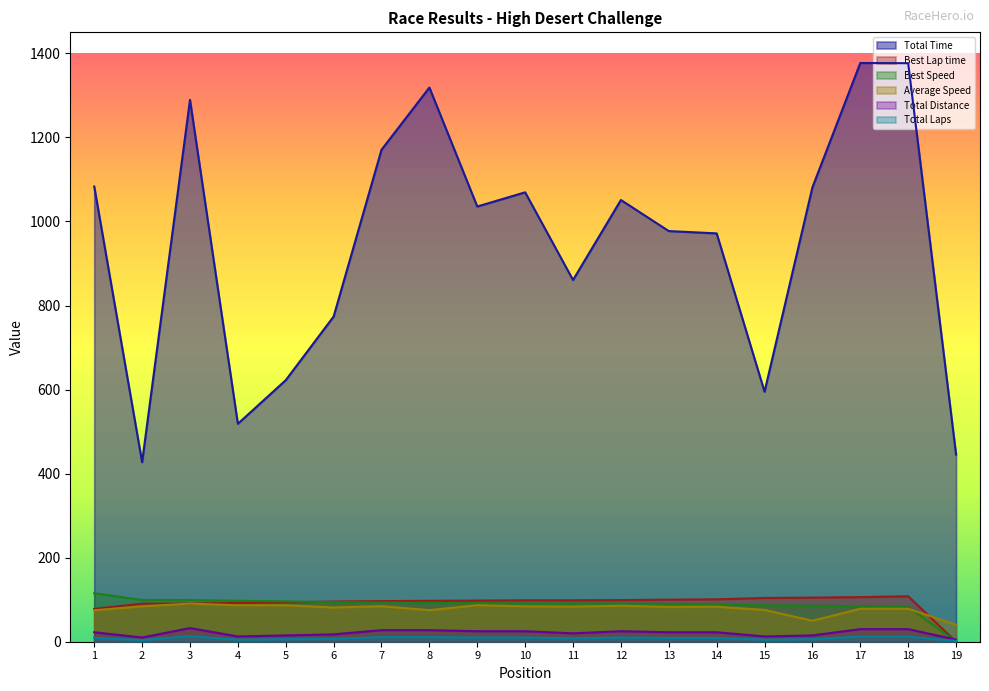

List the series in order of their peak value, lowest first.

Total Laps, Total Distance, Average Speed, Best Lap time, Best Speed, Total Time